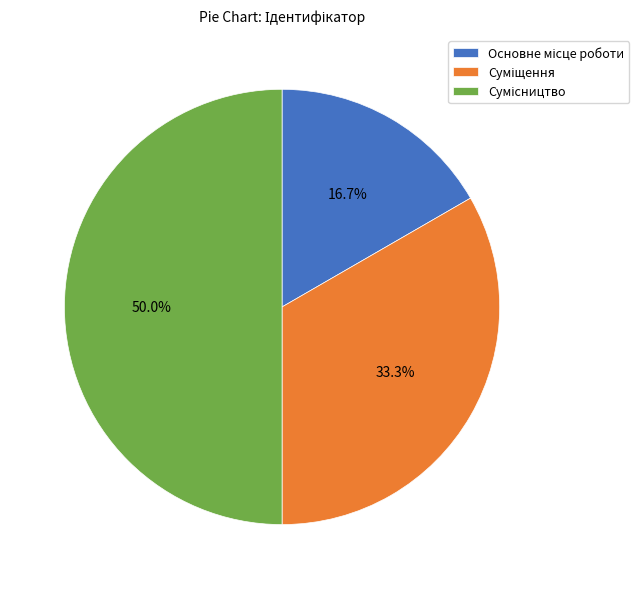

Which has a higher value, Суміщення or Сумісництво?

Сумісництво